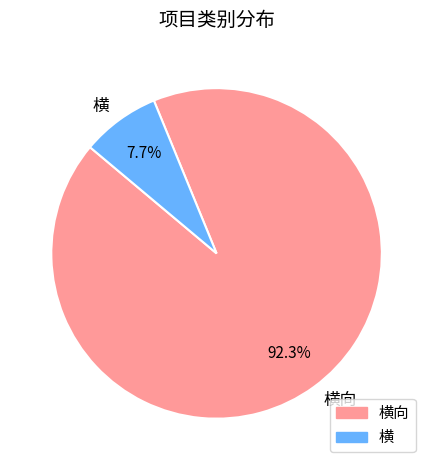

Which slice is the largest?

横向